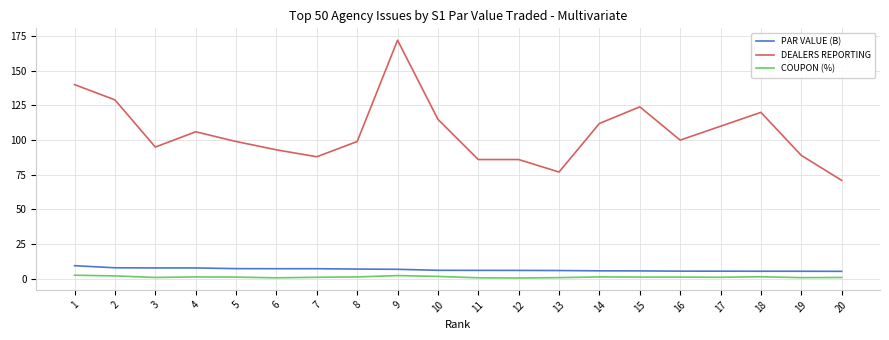

What are all the series names shown in the legend?

PAR VALUE (B), DEALERS REPORTING, COUPON (%)